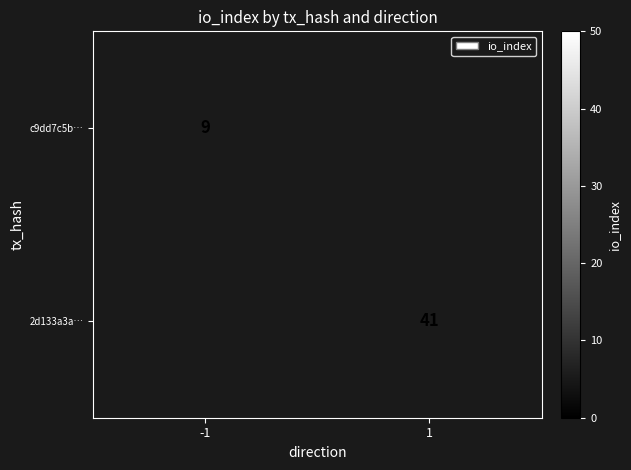

True or false: 2d133a3a… has a value of 57 at 1.

False